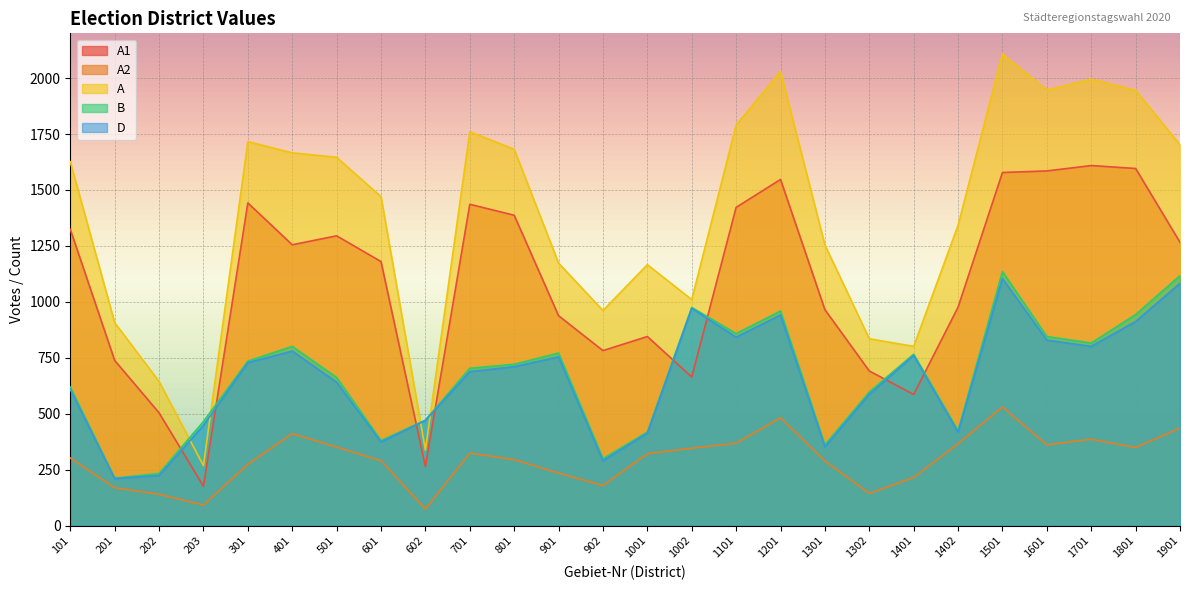

At how many categories does at least one series exceed 1432?

14